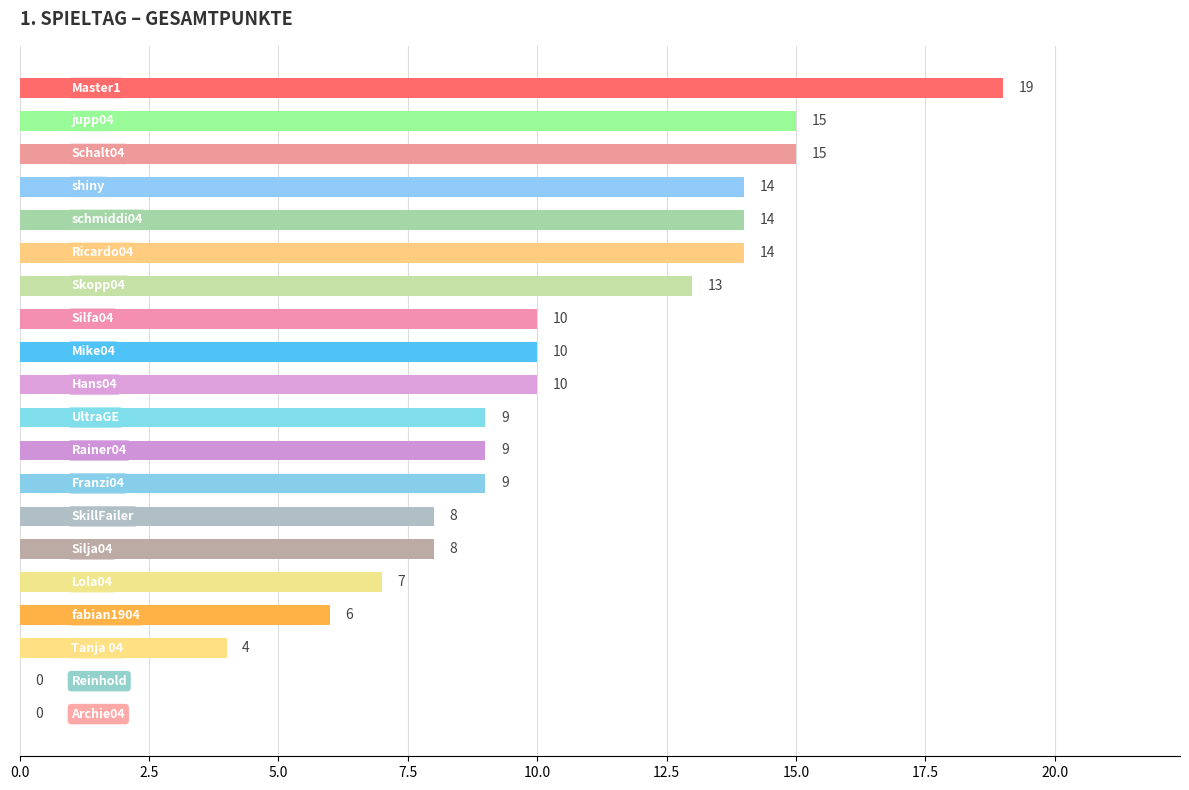

What is the sum of all values?

194